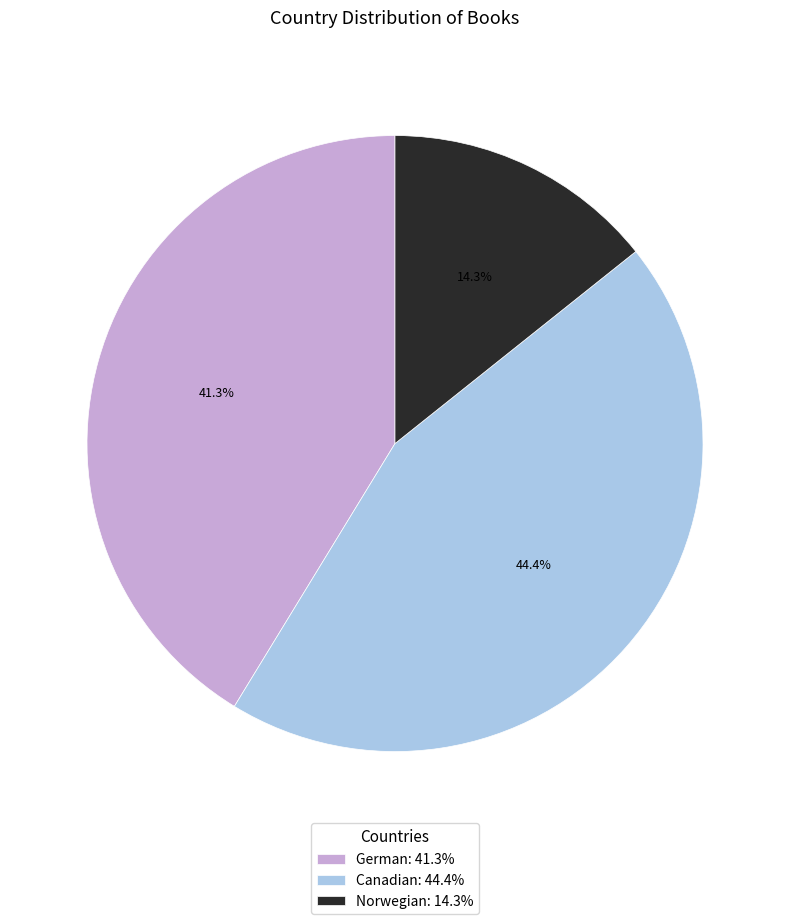

To the nearest percent, what is the difference between the largest and smallest slice percentages?

30%